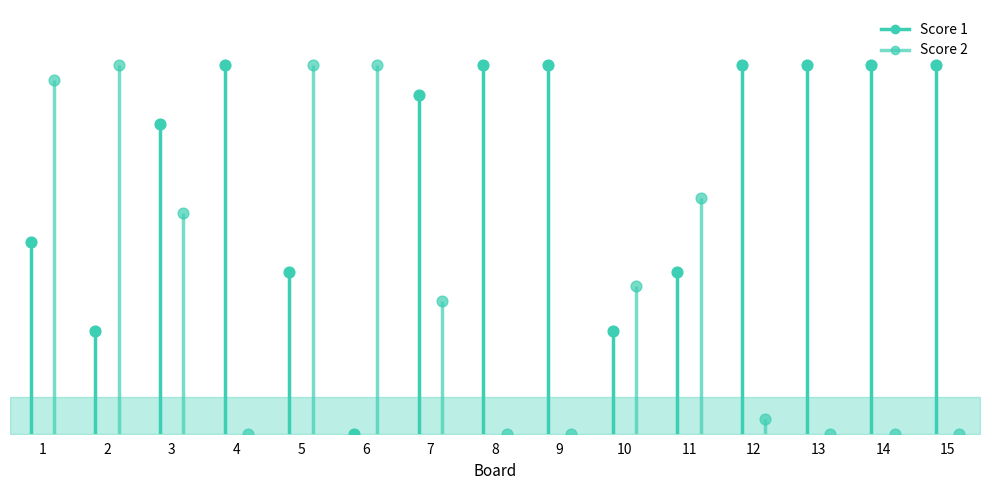

What are all the series names shown in the legend?

Score 1, Score 2